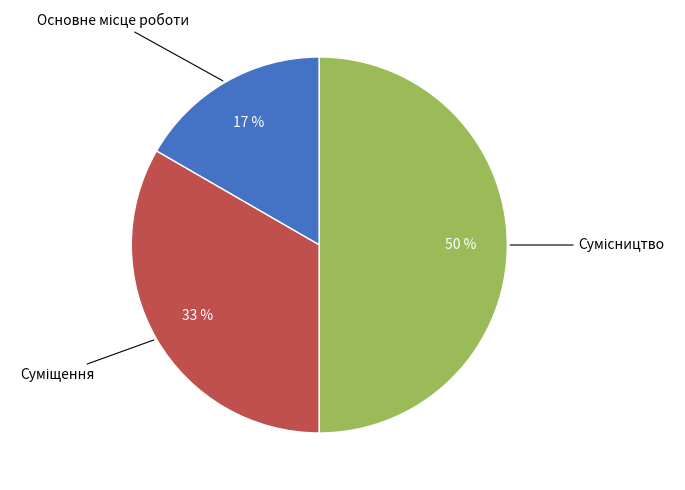

To the nearest percent, what is the average slice percentage?

33%